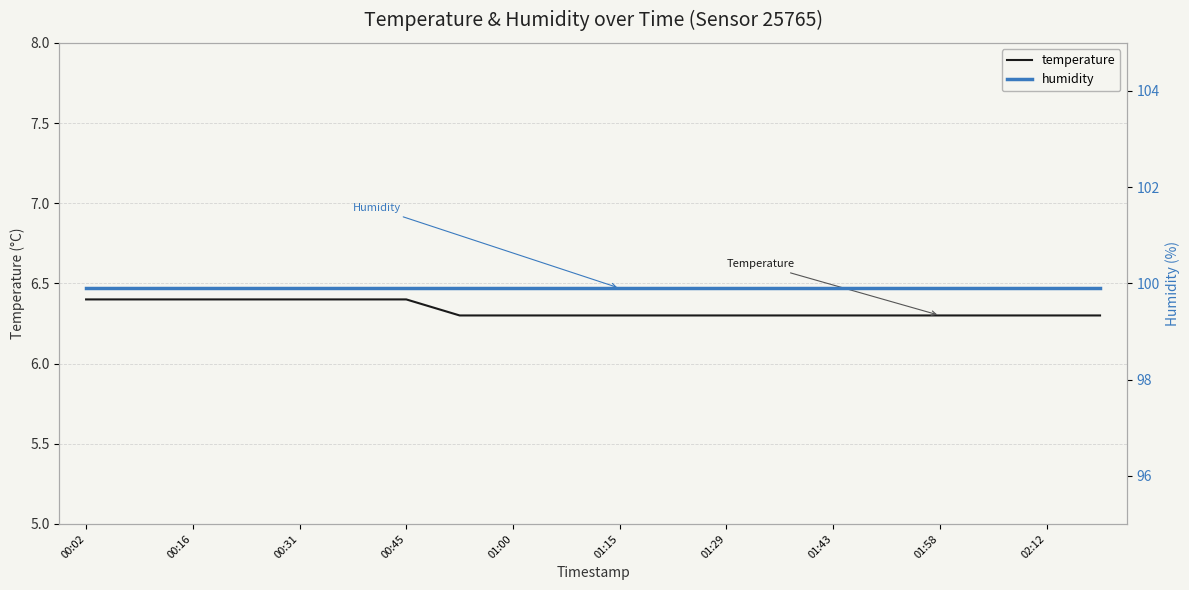

True or false: humidity and temperature intersect in this chart.

False